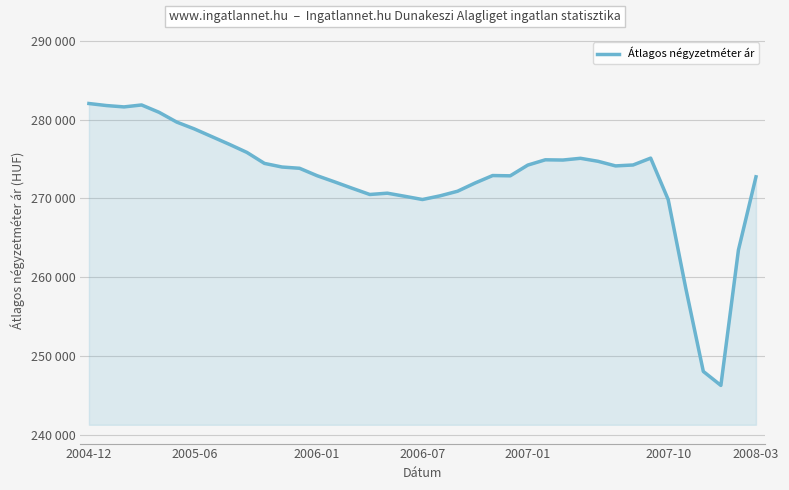

Does the chart display data point markers on the line(s)?

No